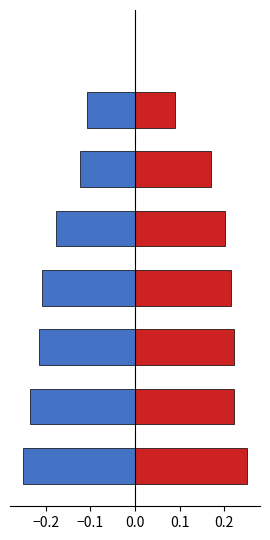

What is the sum of the fraction all on-target reads values at 0.3 and −0.1?

-0.3